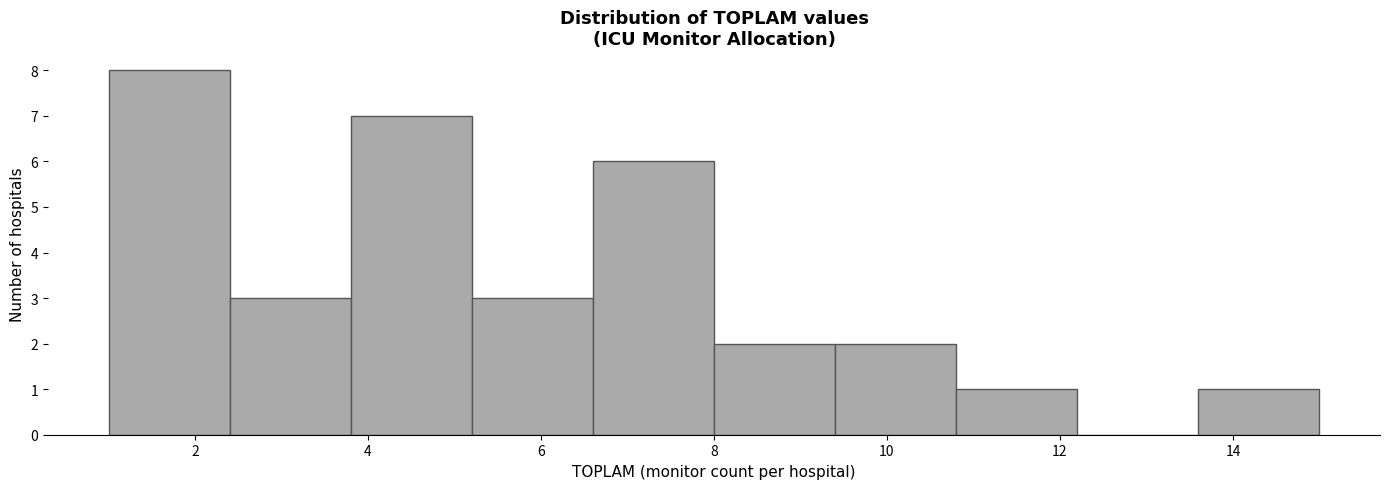

Reading left to right, transcribe this chart: for each bar, give the range it covers on the x-axis and its height. The values are not printed on the chart, so give them approximately, as read against the axis.

1.0 to 2.4: 8
2.4 to 3.8: 3
3.8 to 5.2: 7
5.2 to 6.6: 3
6.6 to 8.0: 6
8.0 to 9.4: 2
9.4 to 10.8: 2
10.8 to 12.2: 1
12.2 to 13.6: 0
13.6 to 15.0: 1